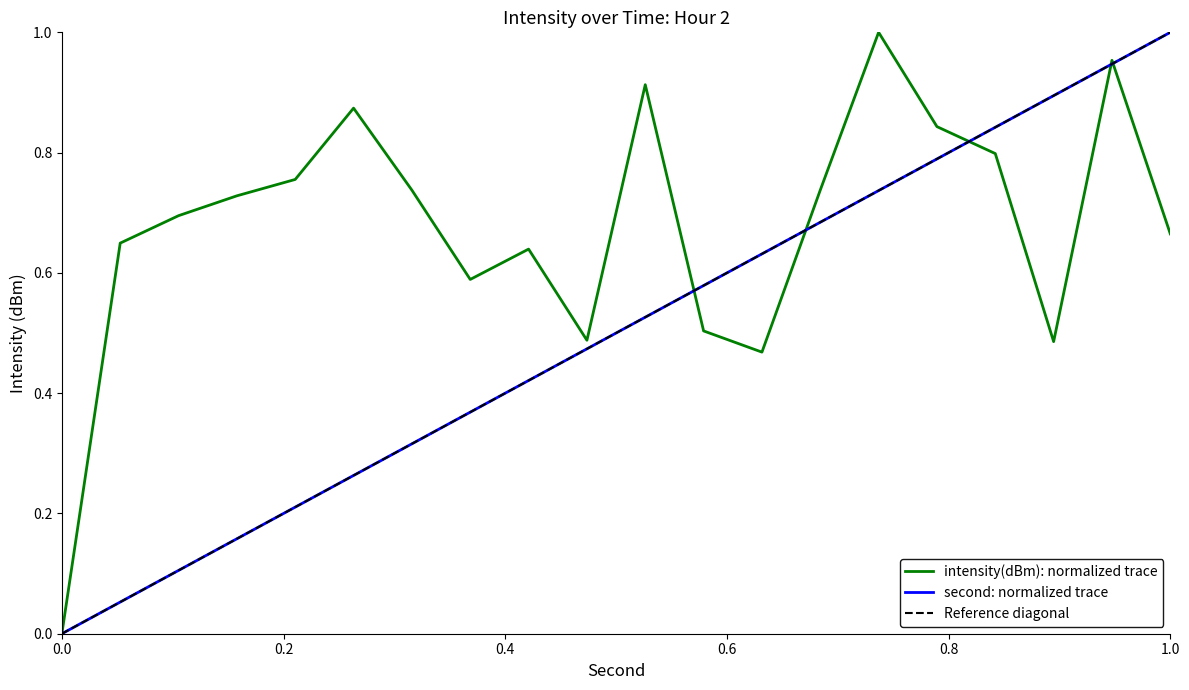

What is the value of the second point at the 13th from the left?

0.6